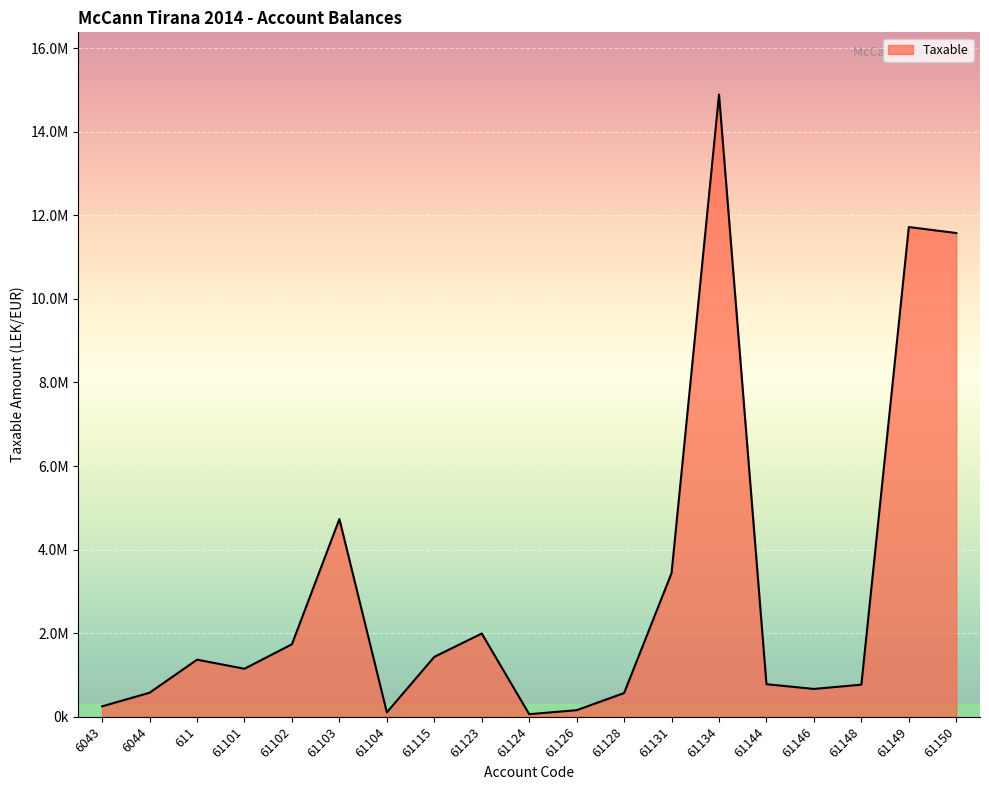

Does the chart display data point markers on the line(s)?

No